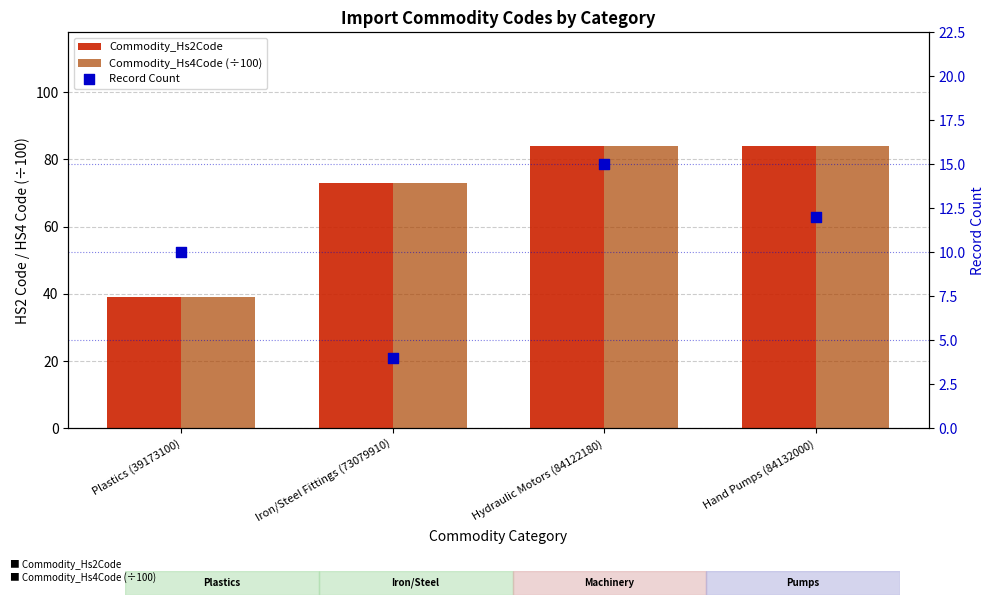

What are all the series names shown in the legend?

Commodity_Hs2Code, Commodity_Hs4Code (÷100), Record Count